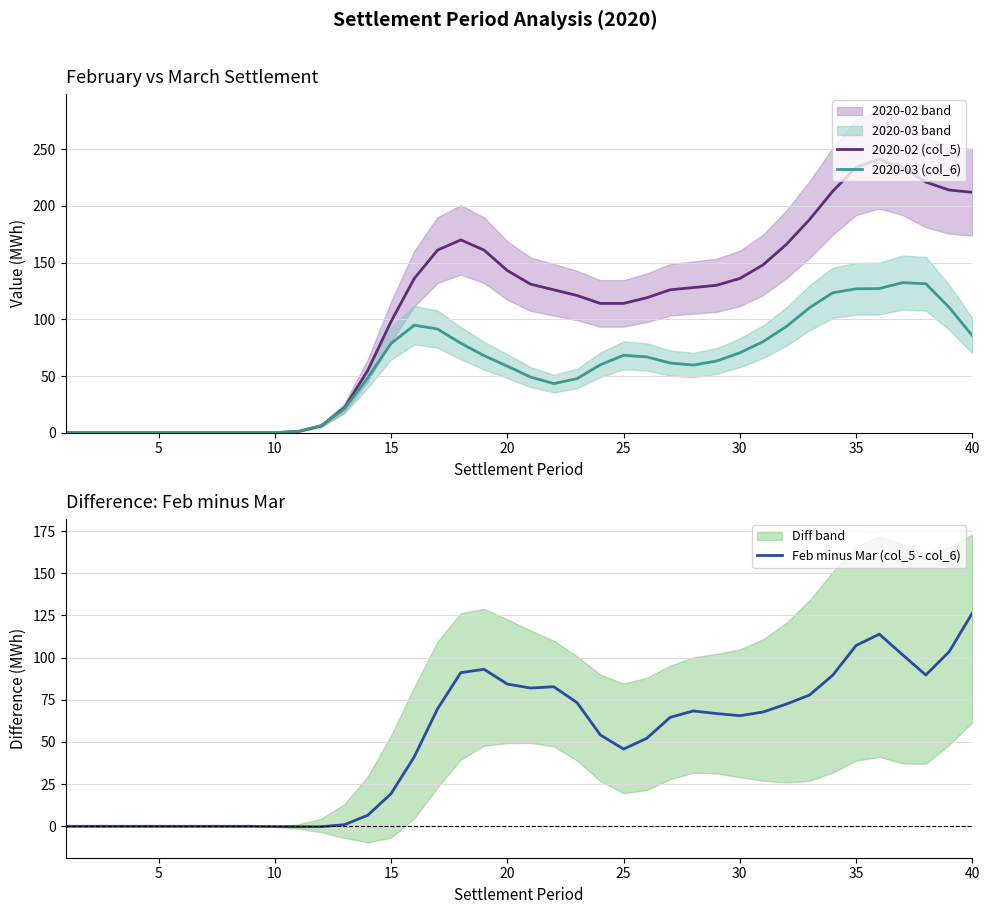

What is the difference between the maximum and minimum values in the 2020-02 (col_5) series?

241.0